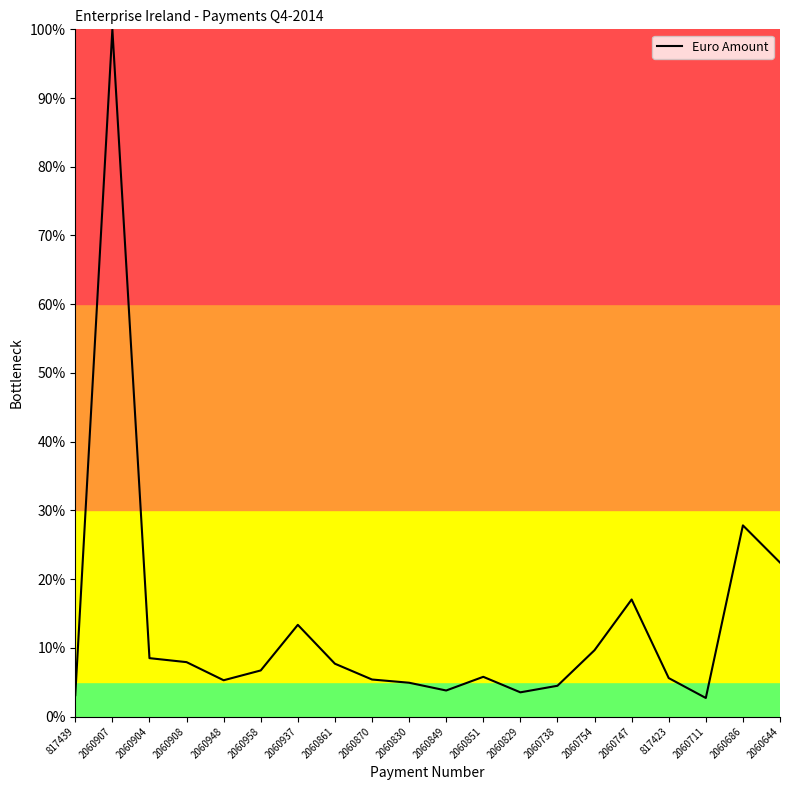

What is the change in value from 2060861 to 2060830?

-2.8